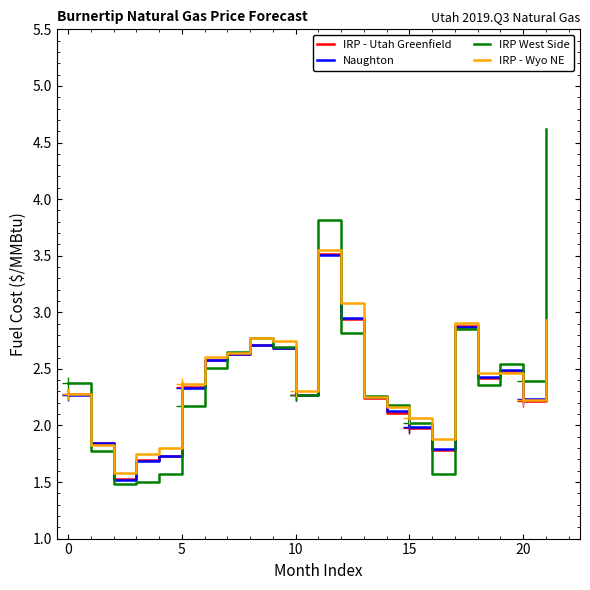

What is the difference between the maximum and minimum values in the IRP - Utah Greenfield series?

2.0